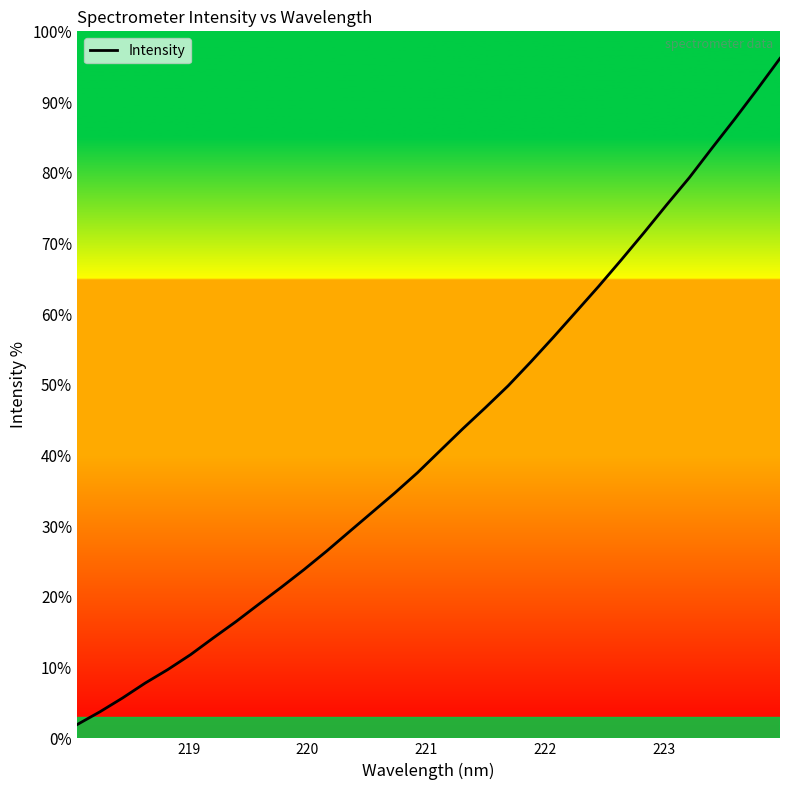

Does the chart have visible grid lines?

No